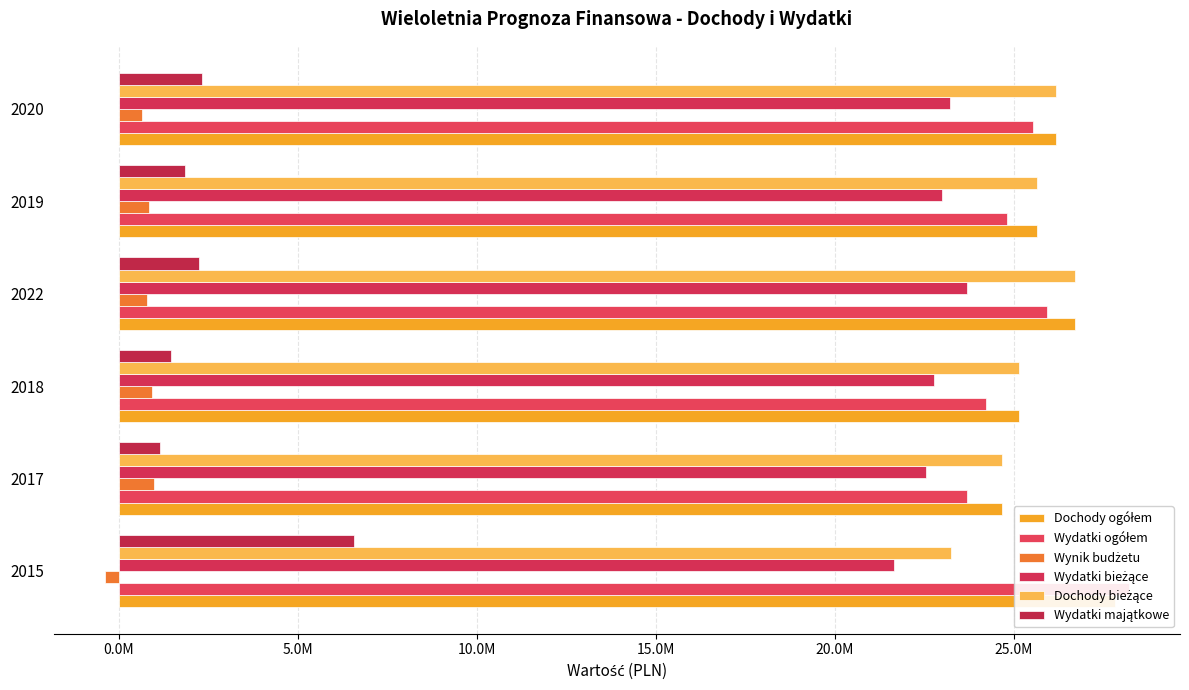

How many bars are there in each group?

6